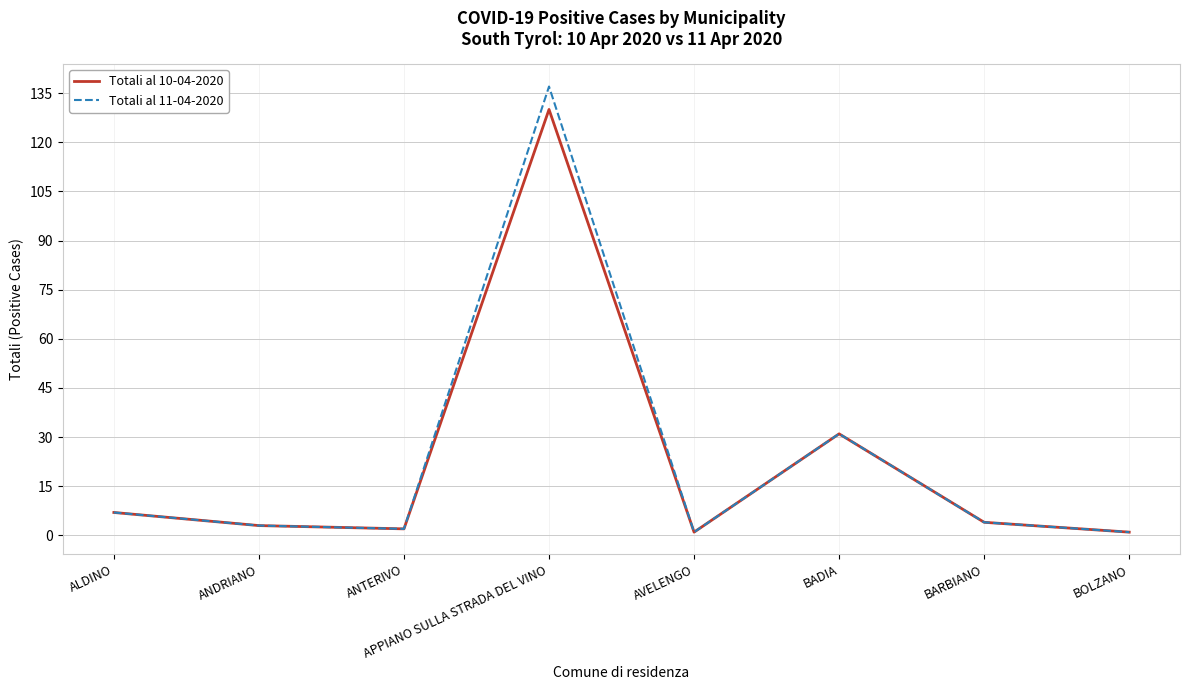

In Totali al 11-04-2020, how many points are lower than both neighbors (excluding endpoints)?

2